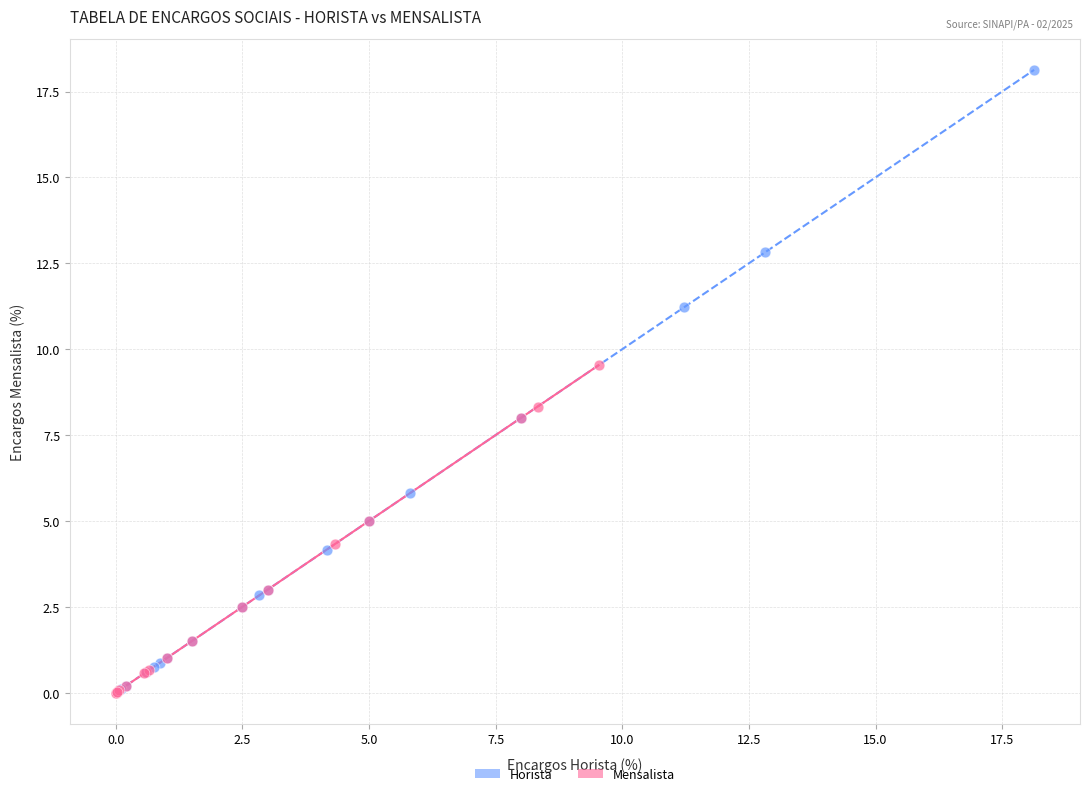

Which series reaches the maximum Y coordinate?

Horista